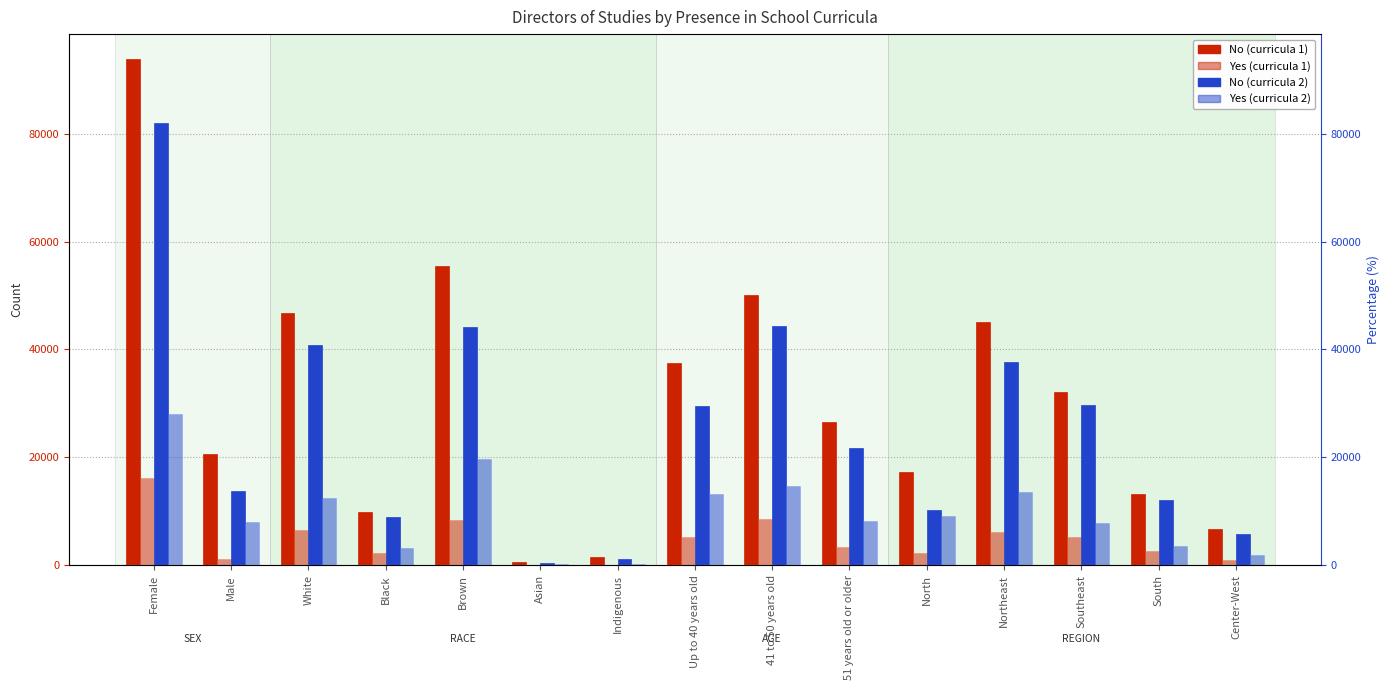

What are all the series names shown in the legend?

No (curricula 1), Yes (curricula 1), No (curricula 2), Yes (curricula 2)